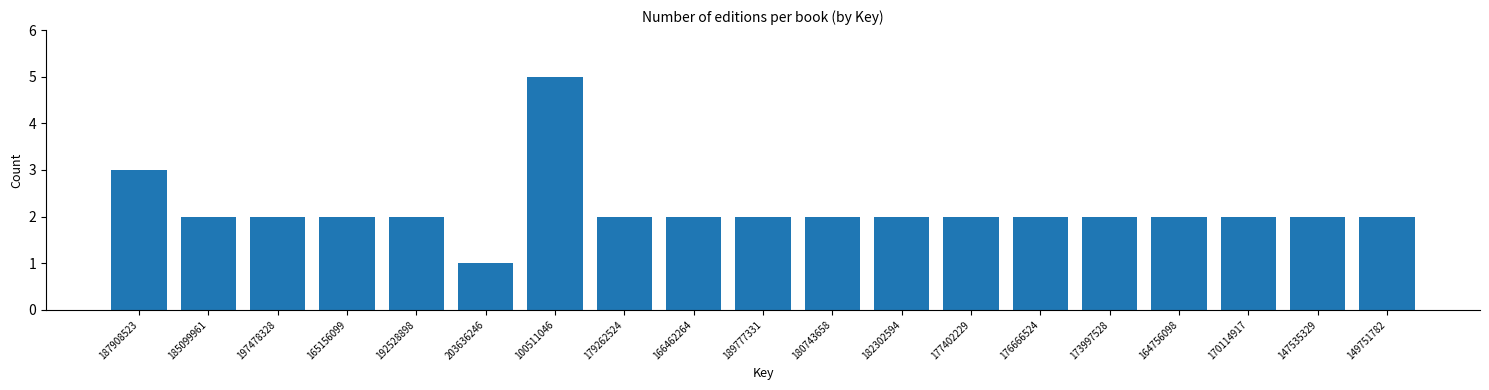

Reading left to right, extract all data points from this chart.

3	2	2	2	2	1	5	2	2	2	2	2	2	2	2	2	2	2	2